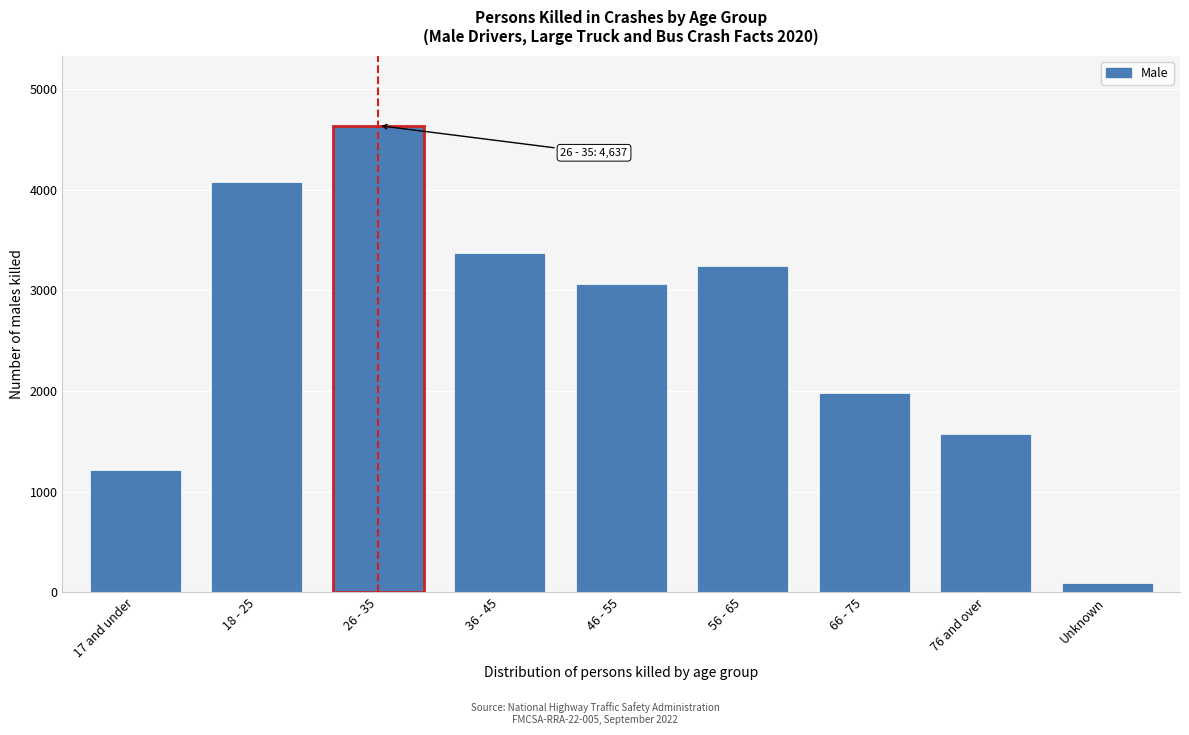

Reading left to right, transcribe all the data shown in this chart.

1217	4077	4637	3375	3063	3237	1983	1576	95